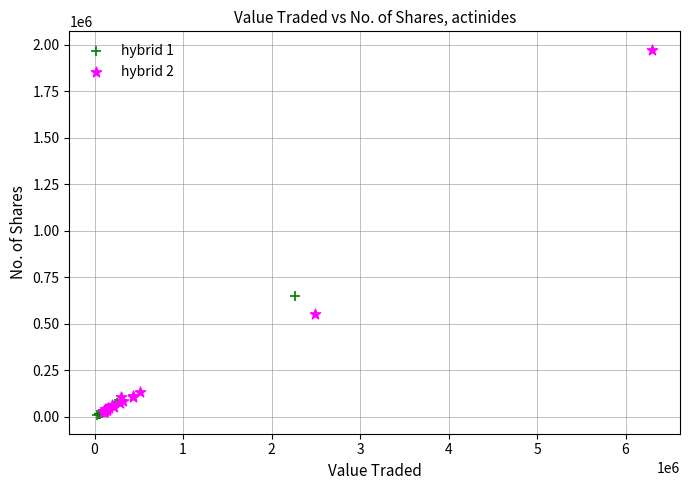

Which series has the widest spread of Y values?

hybrid 2